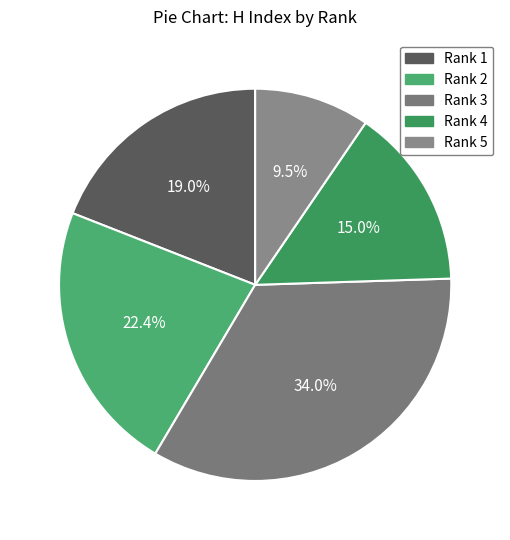

To the nearest percent, what percentage of the pie is Rank 2?

22%